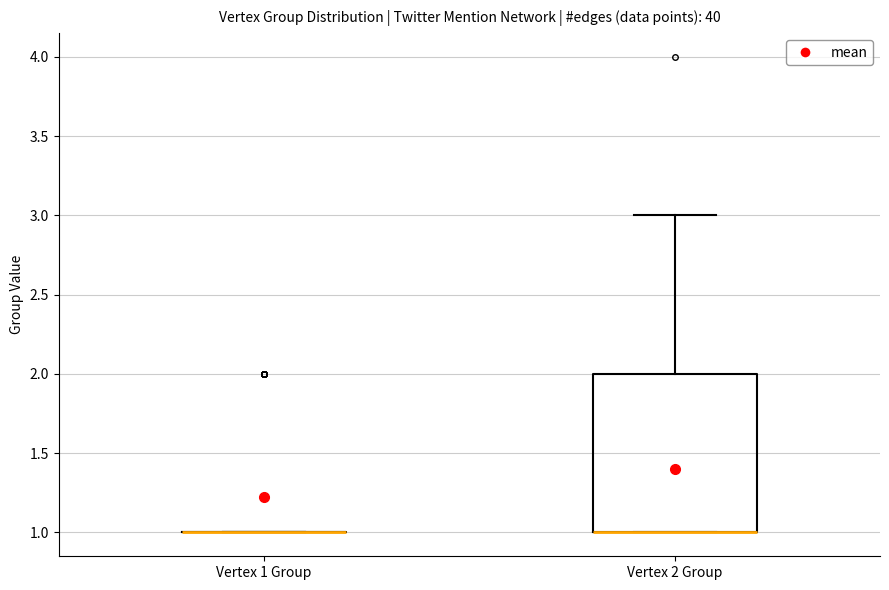

Comparing the boxes themselves (not the whiskers), which one is the tallest?

Vertex 2 Group